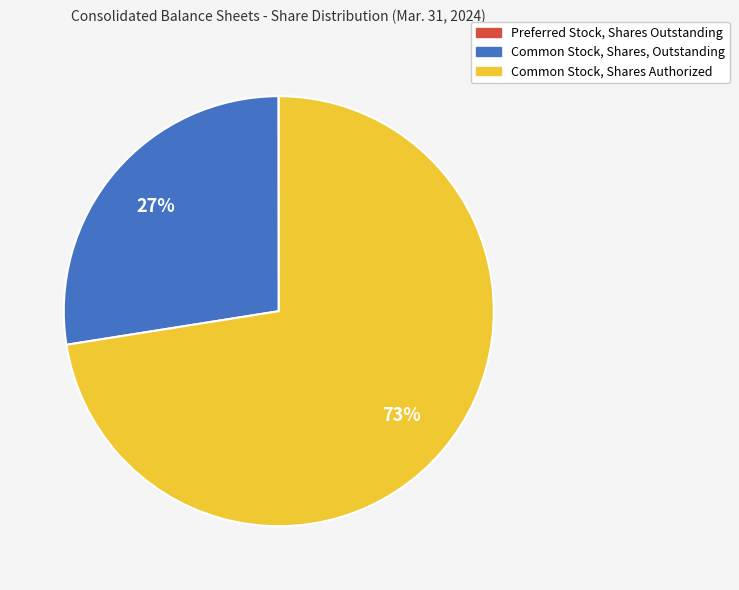

Which category accounts for the majority?

Common Stock, Shares Authorized